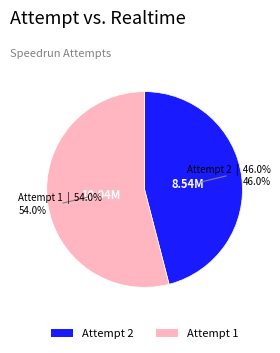

What percentage is the Attempt 2 slice, to the nearest percent?

46%